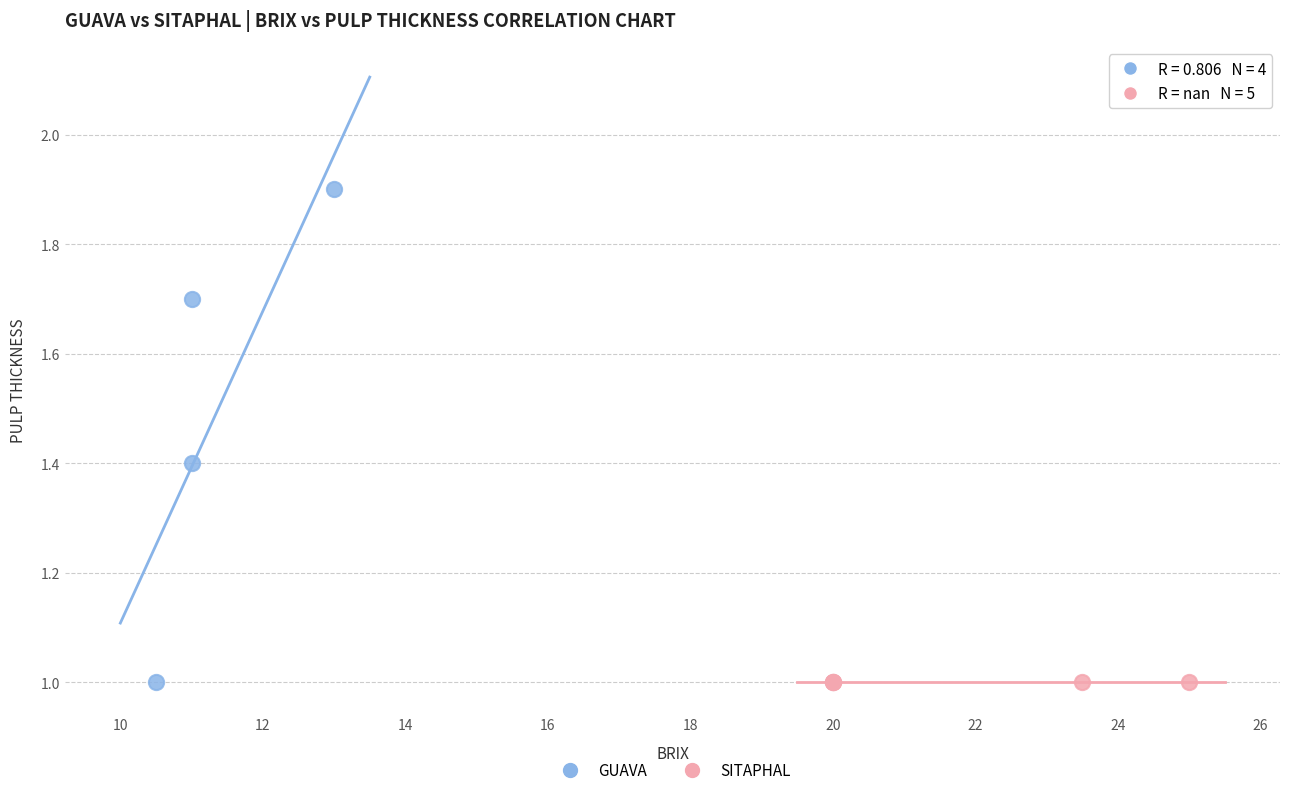

Which series reaches the maximum Y coordinate?

GUAVA